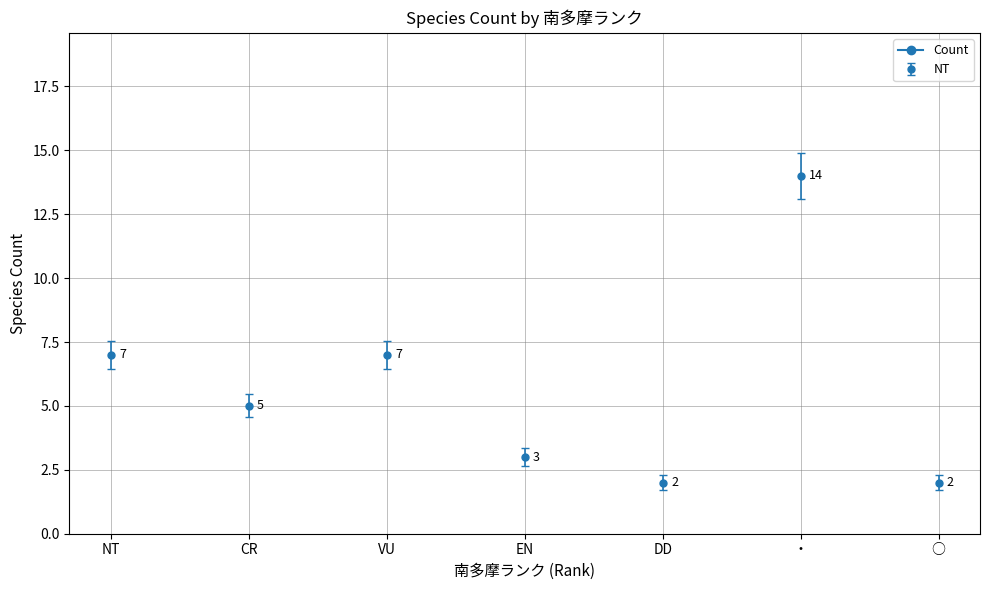

Is it true that the value at EX is 8?

False